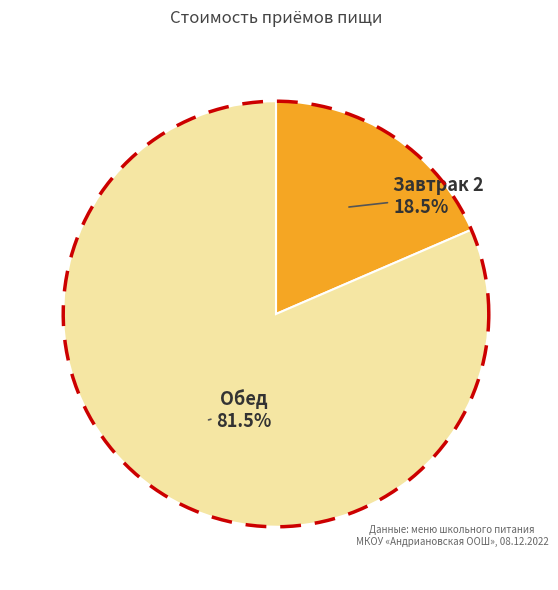

Do Обед and Завтрак 2 together represent more than half of the pie?

Yes